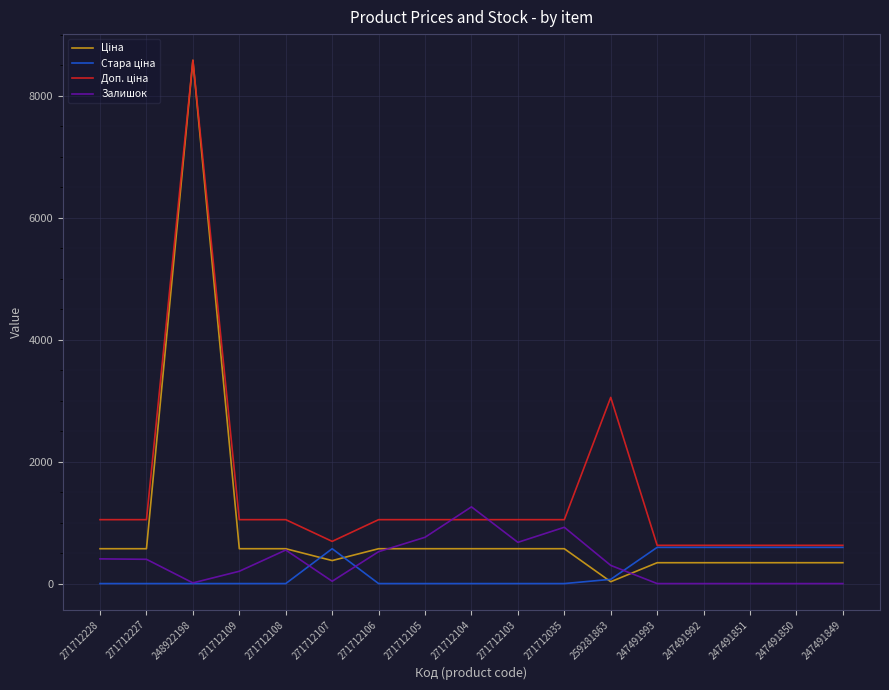

At which category is the sum across all series the highest?

248922198